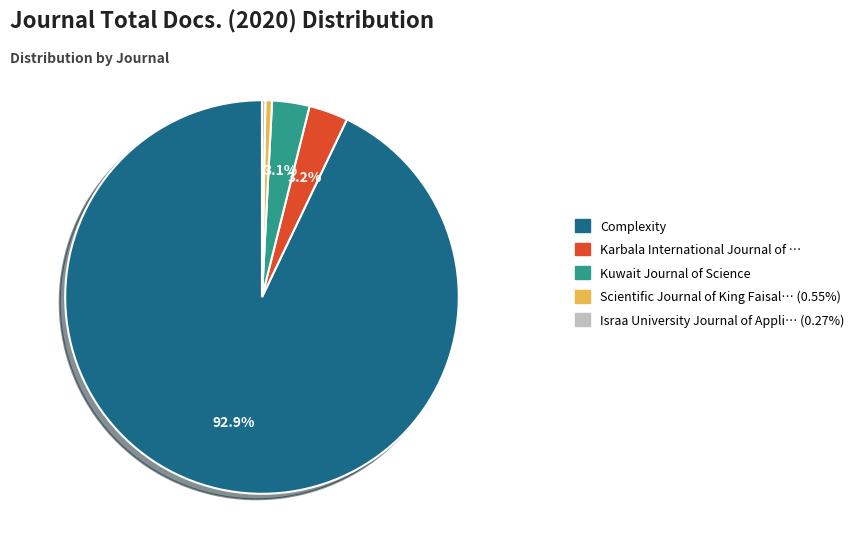

Which category accounts for the majority?

Complexity